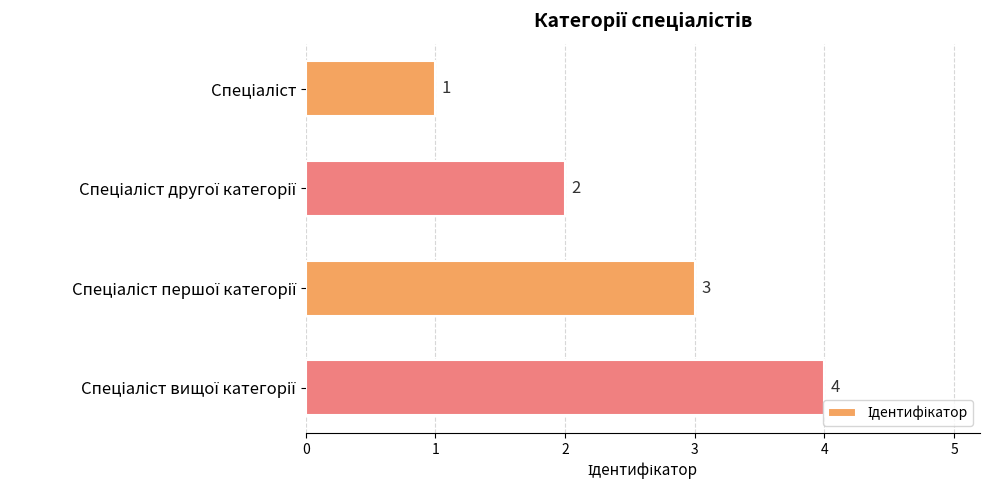

What is the difference between the maximum and second lowest values?

2